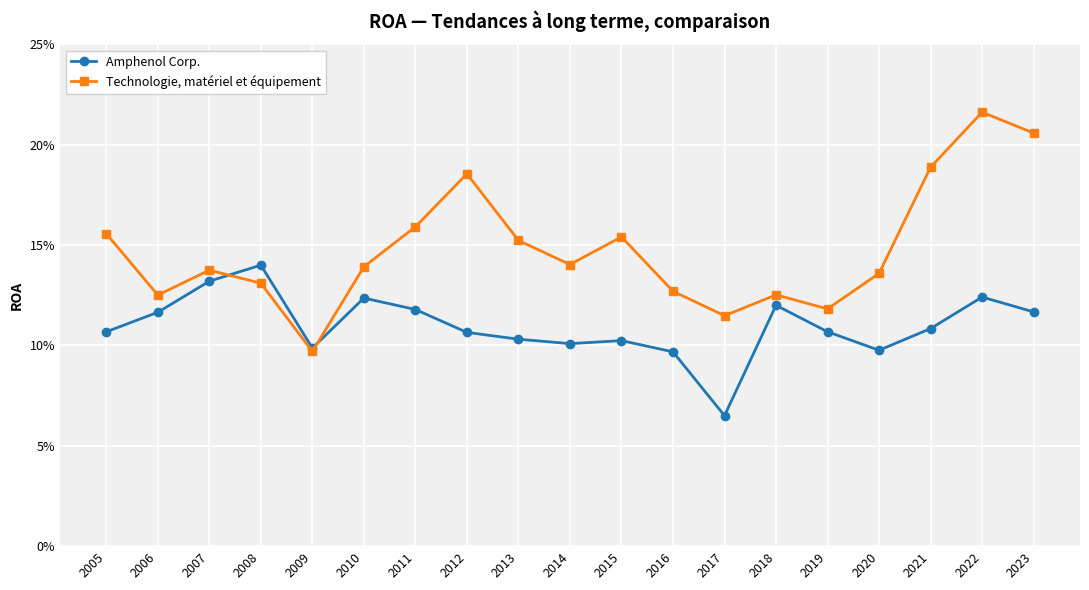

List the series in order of their peak value, highest first.

Technologie, matériel et équipement, Amphenol Corp.